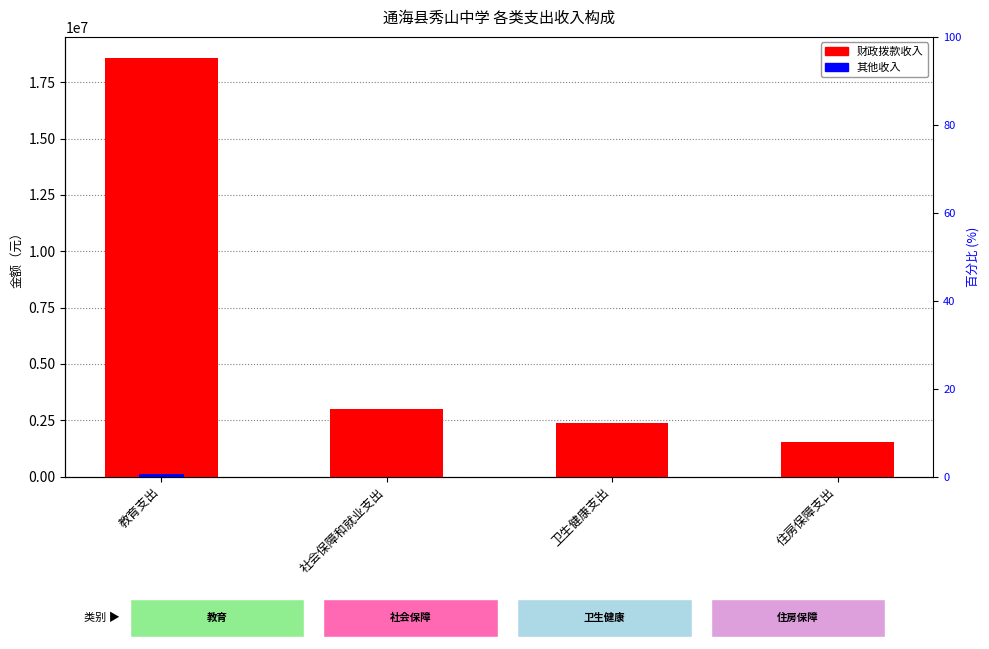

Rank the categories by 其他收入 value from lowest to highest.

社会保障和就业支出, 卫生健康支出, 住房保障支出, 教育支出